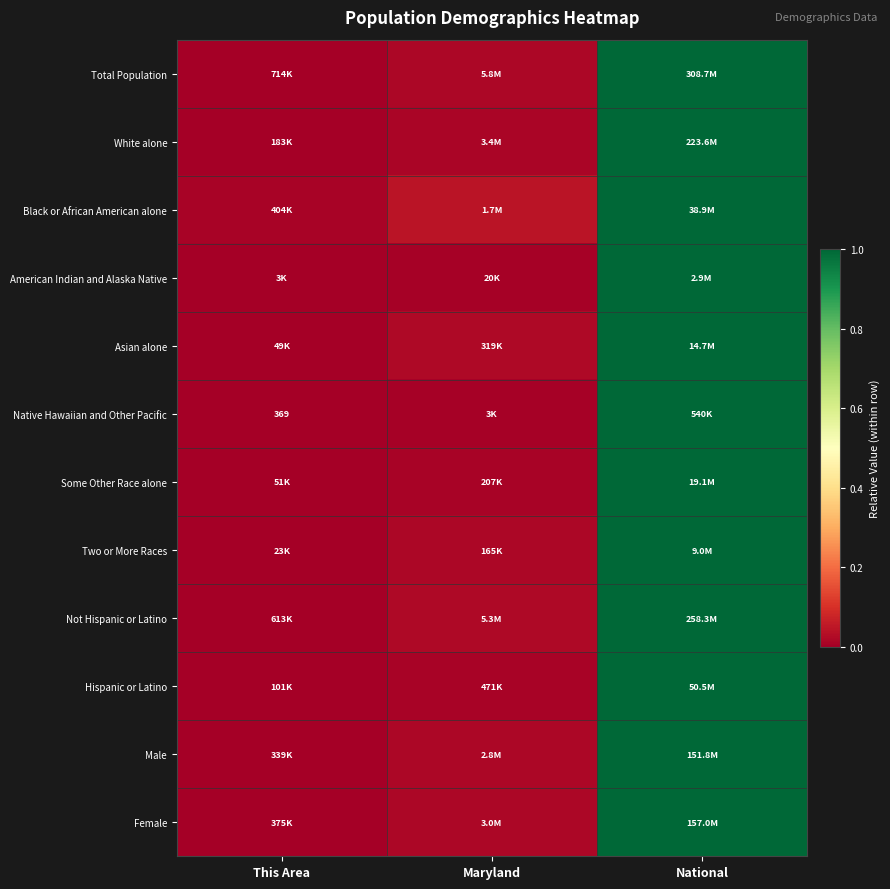

What is the average value of the Not Hispanic or Latino series?

0.3